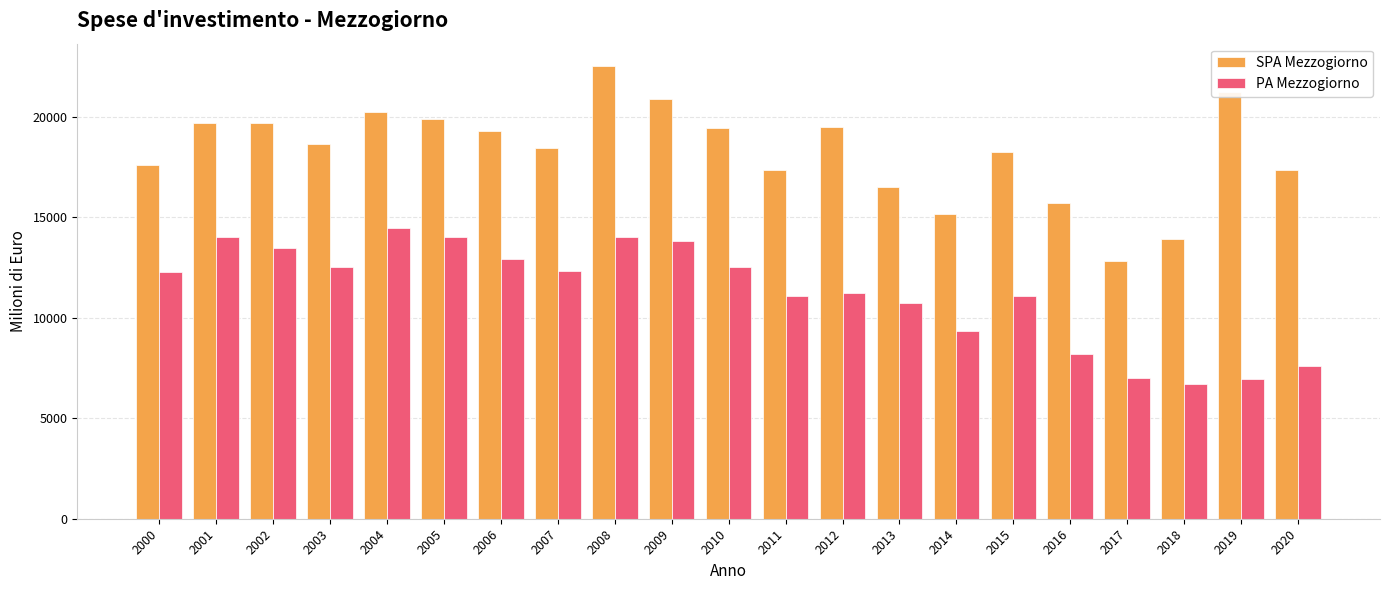

What is the total value across all series at 2010?

31989.5